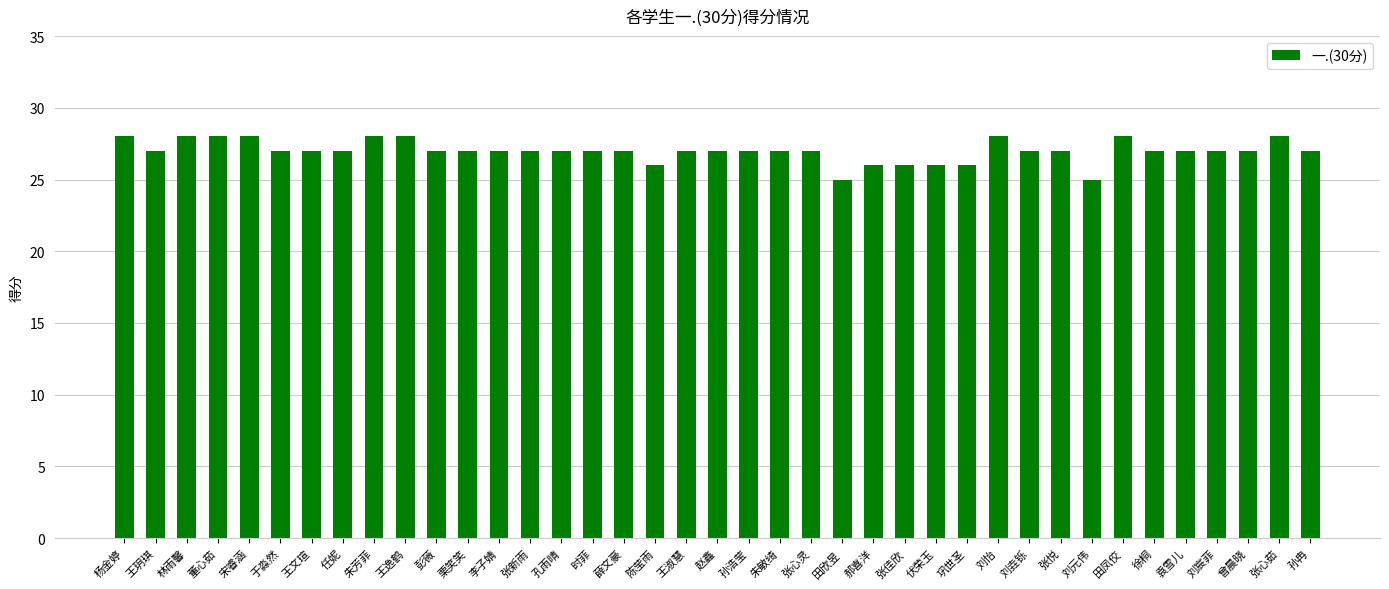

What is the label of the 28th bar from the left?

巩世圣